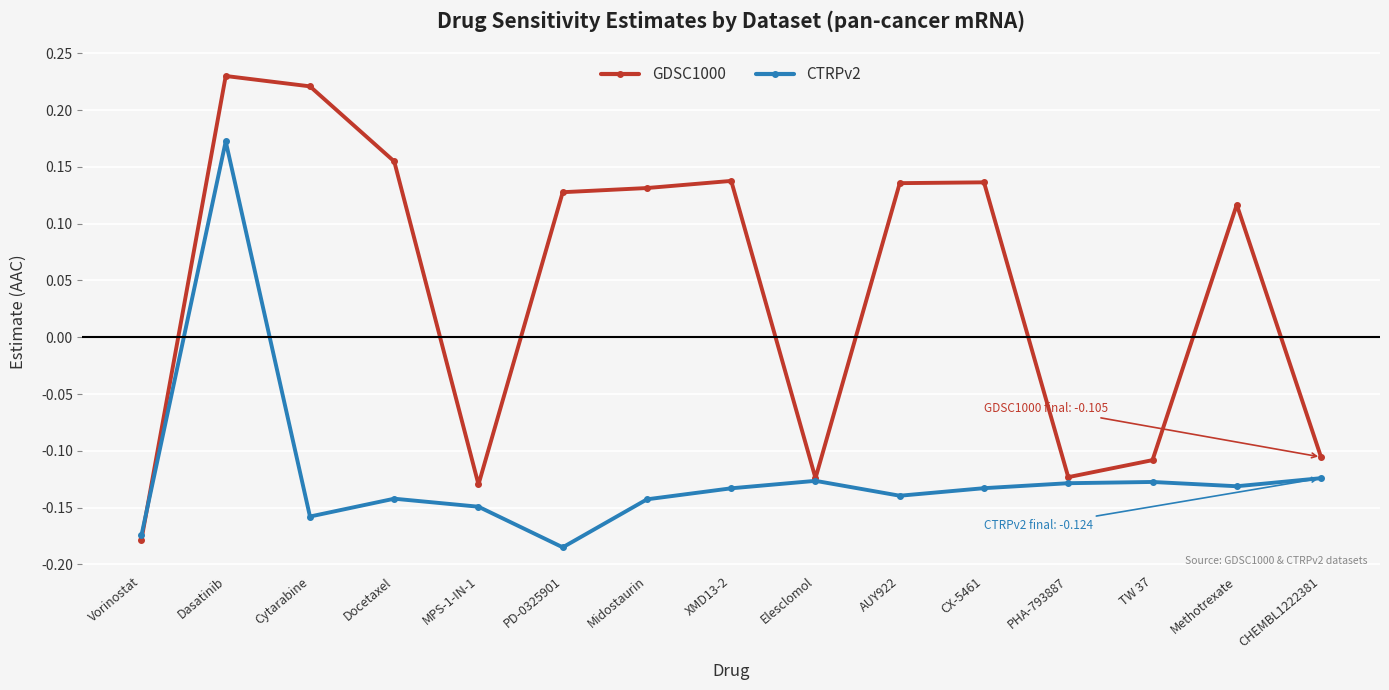

At which label does CTRPv2 reach its minimum?

PD-0325901